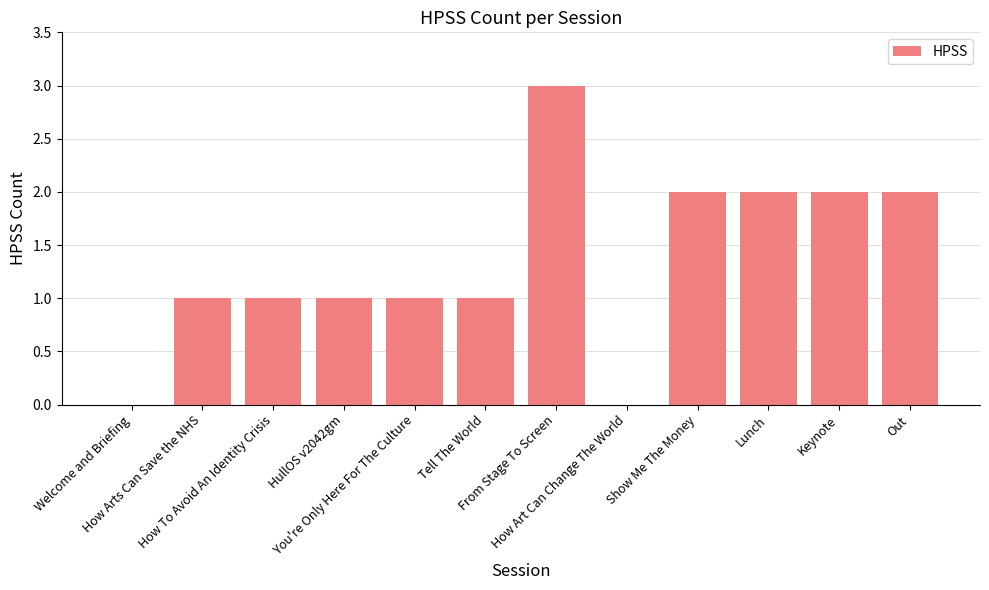

What is the greatest value displayed?

3